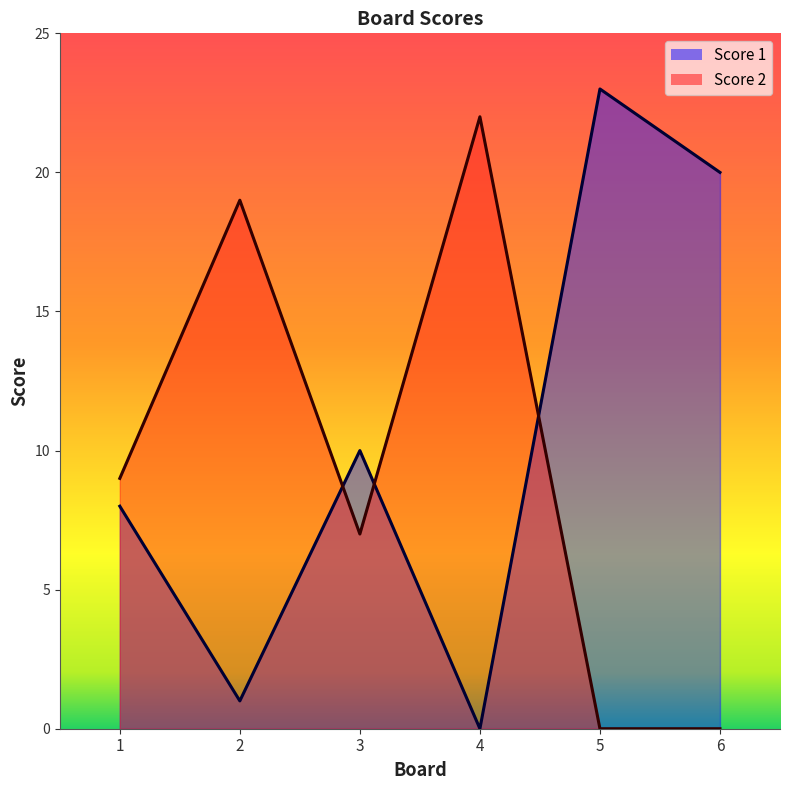

Rank the series by their maximum value, from highest to lowest.

Score 1, Score 2